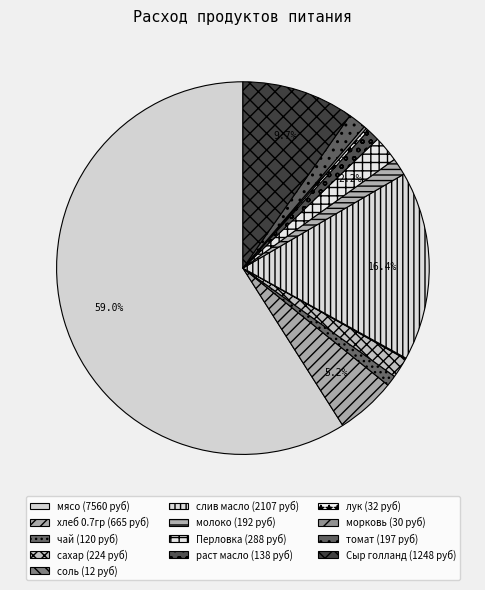

Is there any slice that represents more than half of the pie?

Yes